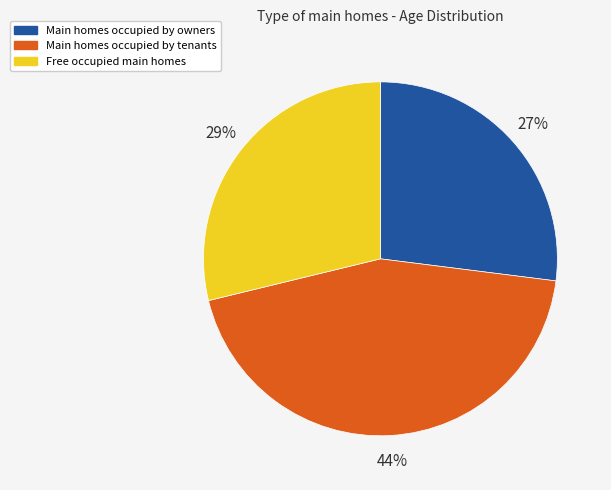

Which category has the biggest portion of the pie?

Main homes occupied by tenants